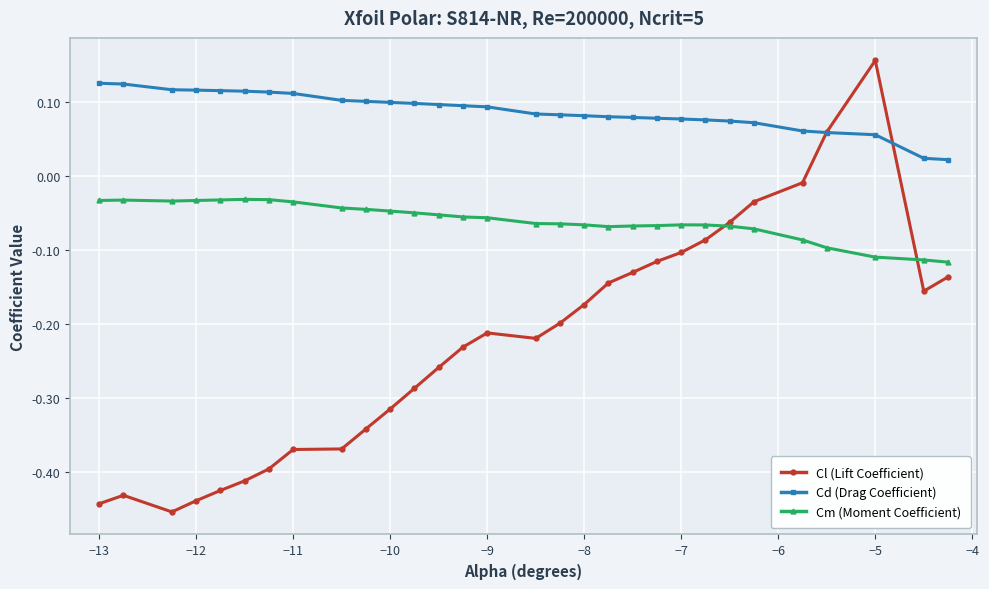

True or false: Cd (Drag Coefficient) and Cm (Moment Coefficient) cross at least once.

False